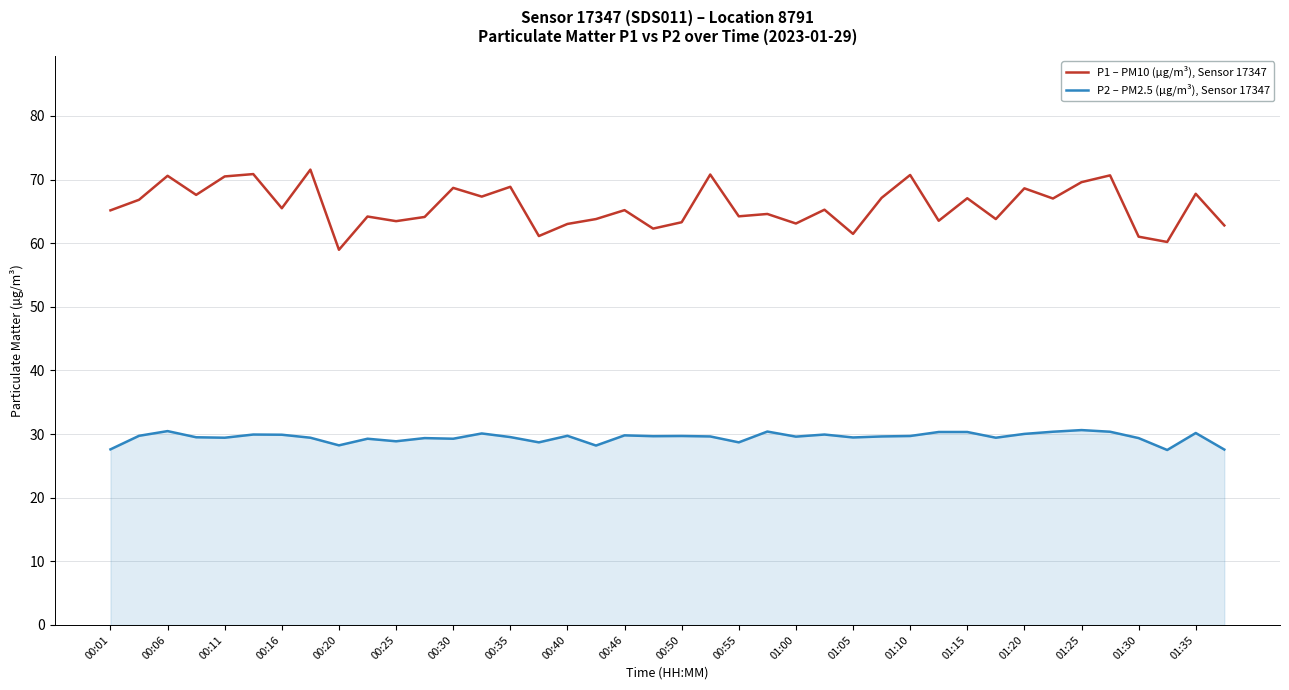

Which series has the largest total across all categories?

P1 – PM10 (µg/m³), Sensor 17347